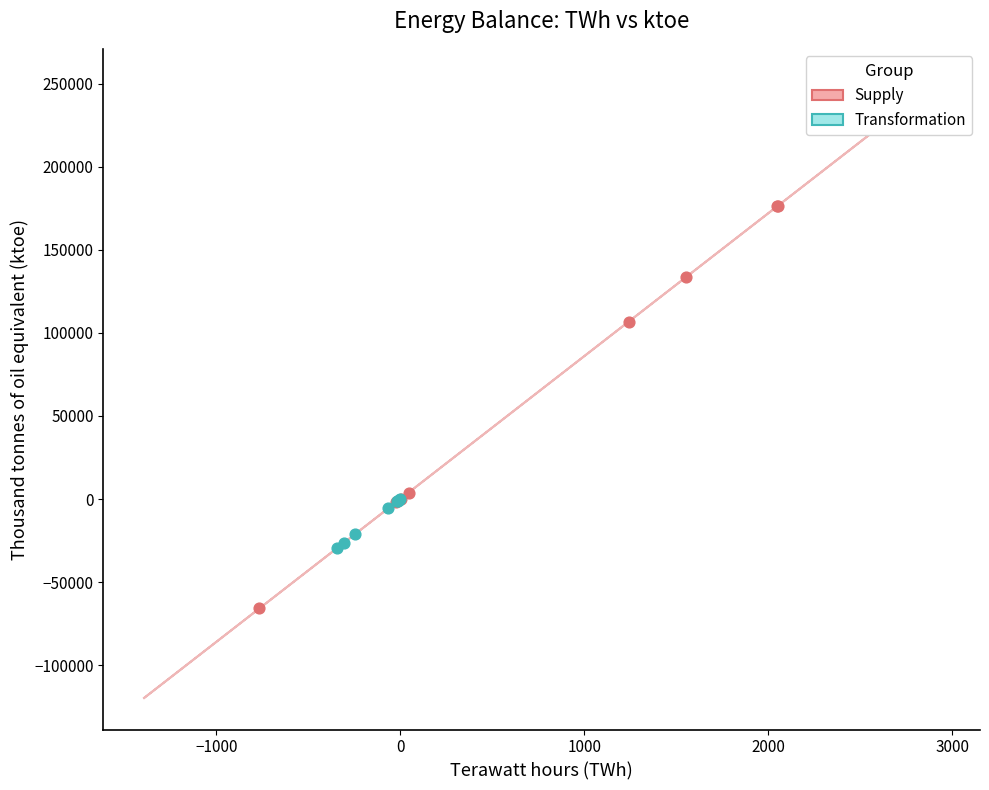

Which series reaches the minimum Y coordinate?

Supply